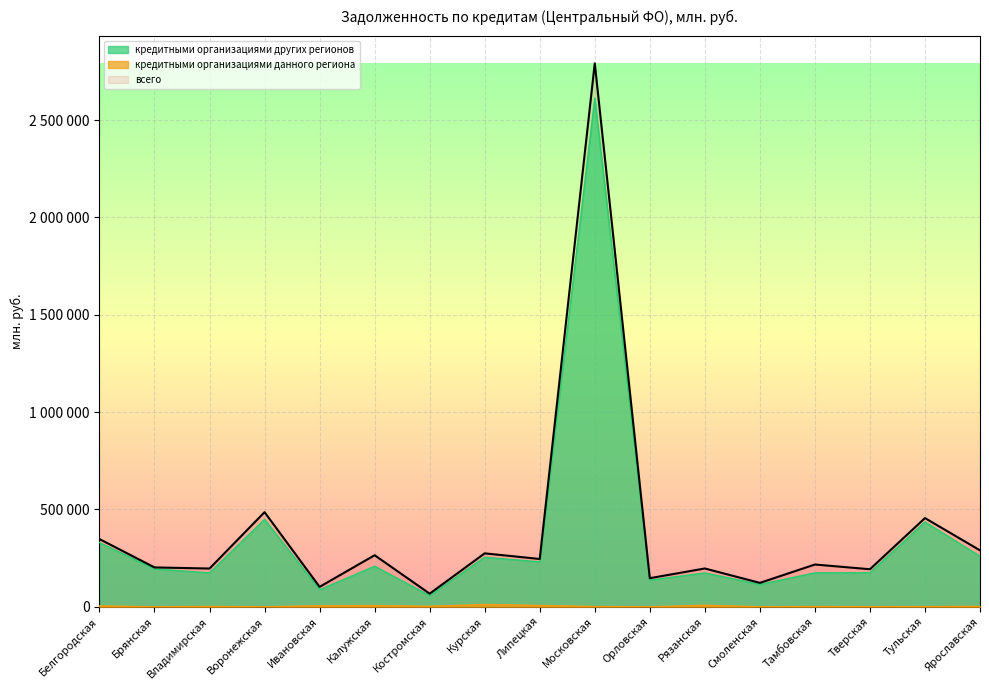

Rank the categories by всего value from highest to lowest.

Московская, Воронежская, Тульская, Белгородская, Ярославская, Курская, Калужская, Липецкая, Тамбовская, Брянская, Рязанская, Владимирская, Тверская, Орловская, Смоленская, Ивановская, Костромская